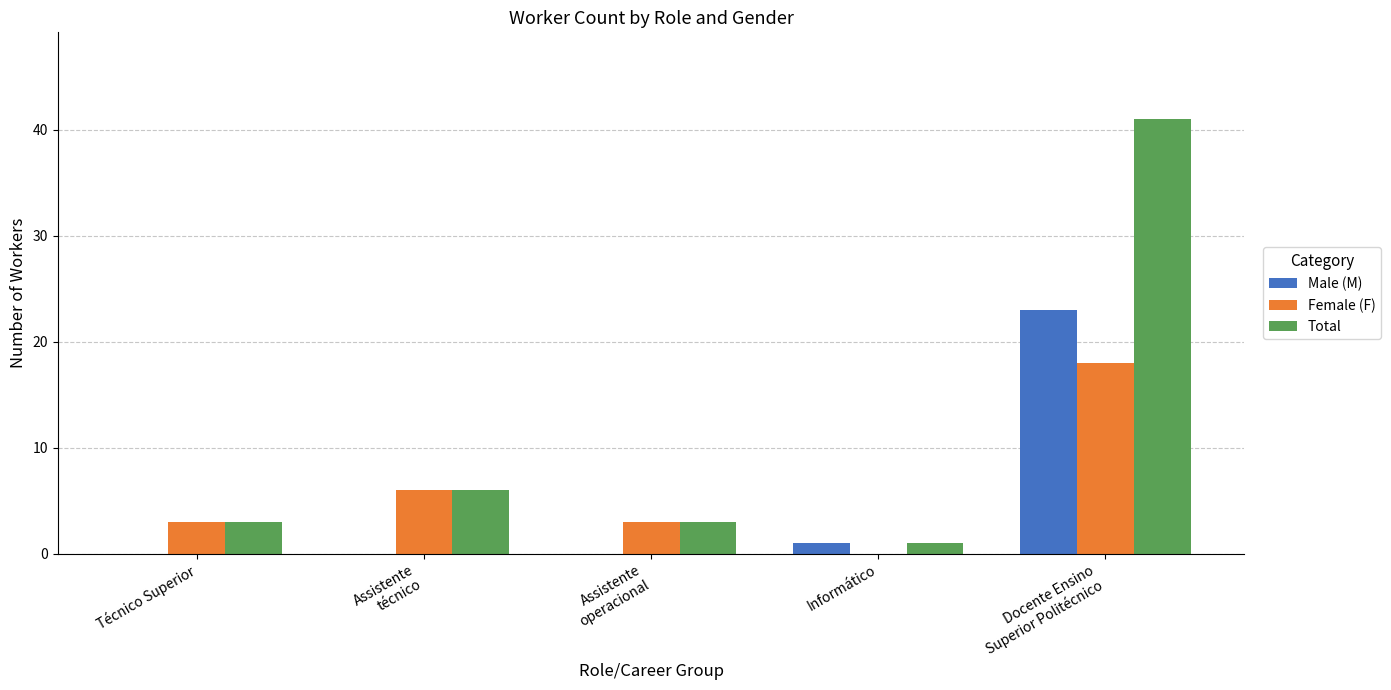

Which series has the largest range (max minus min)?

Total